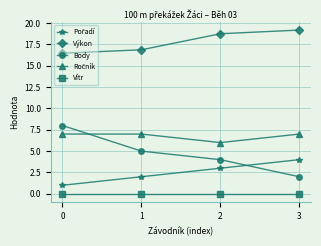

Which series has the widest spread of values?

Body